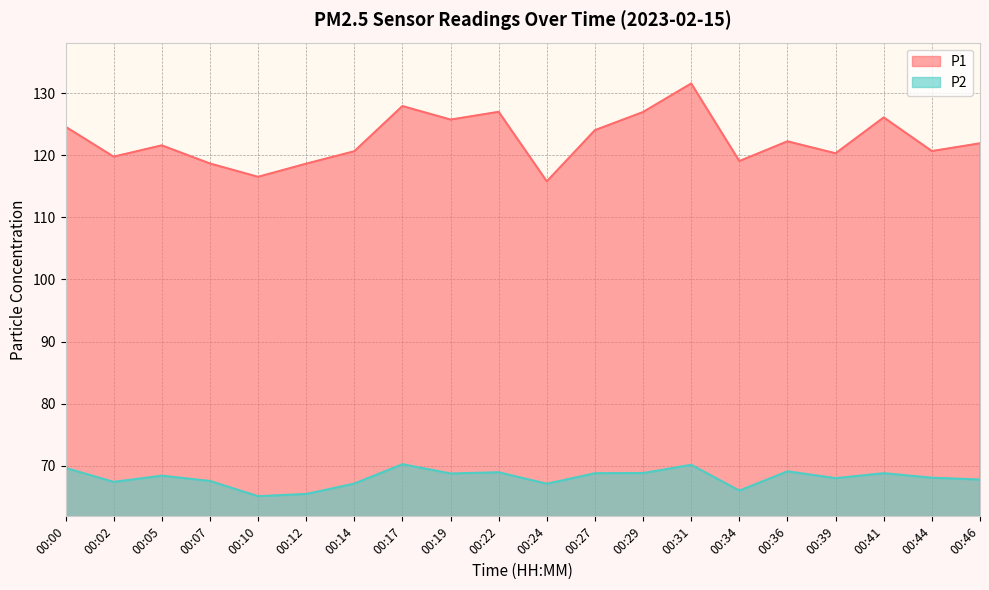

List the series in order of their peak value, highest first.

P1, P2